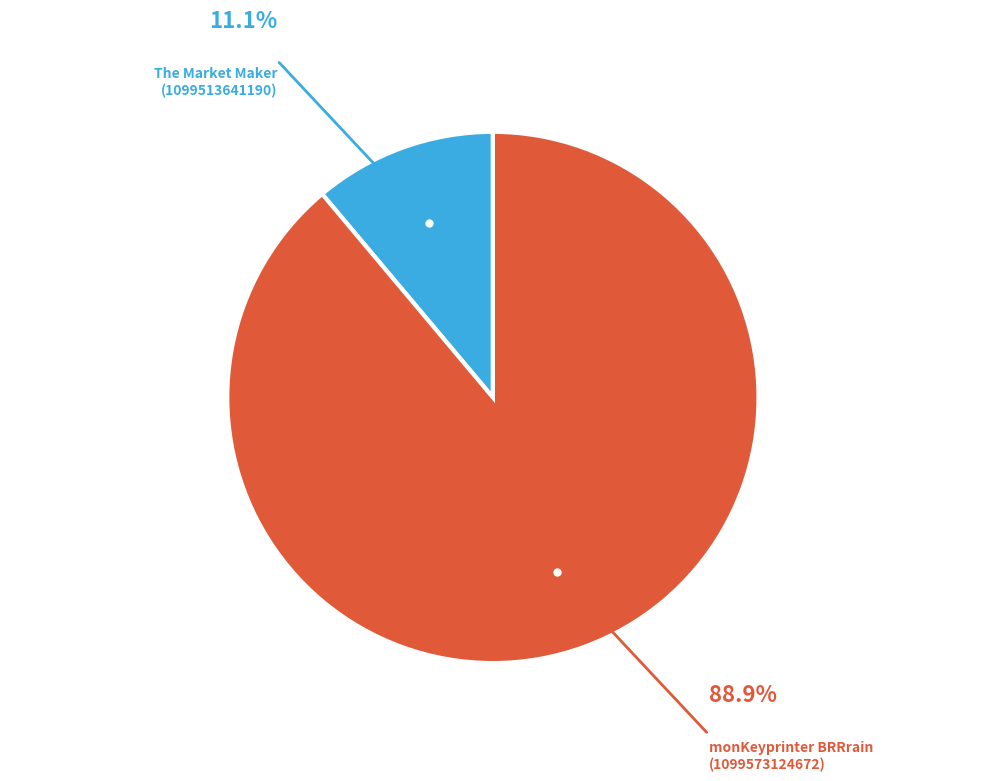

Rank the categories by value from highest to lowest.

monKeyprinter BRRrain (1099573124672), The Market Maker (1099513641190)